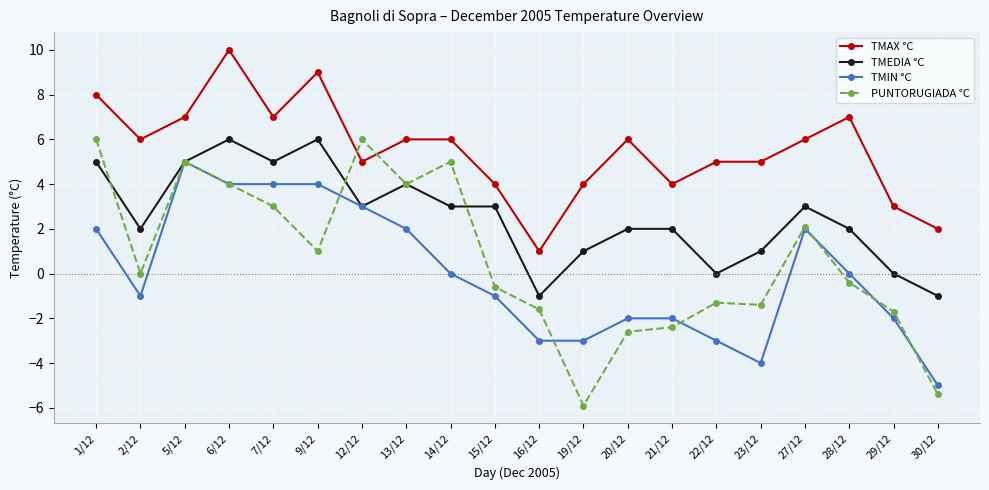

What is the difference between the highest and lowest values at 21/12?

6.4